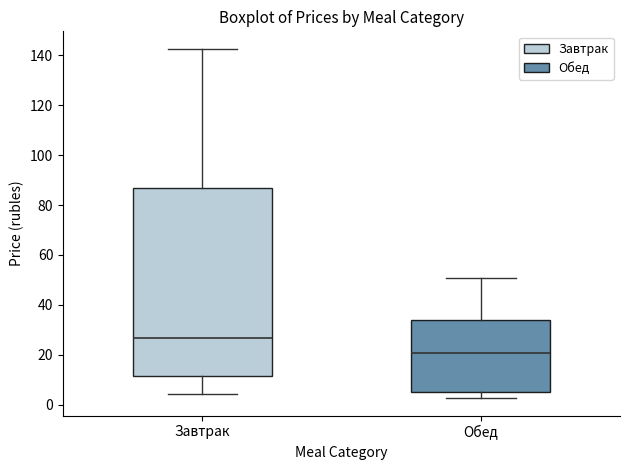

Reading left to right, read every box against the y-axis: the position of its median line, the range the box covers, and the ends of its whiskers. The values are not printed on the chart, so give them approximately, as read against the axis.

Завтрак: median 26, box 12 to 86, whiskers 4 to 142
Обед: median 20, box 6 to 34, whiskers 2 to 50